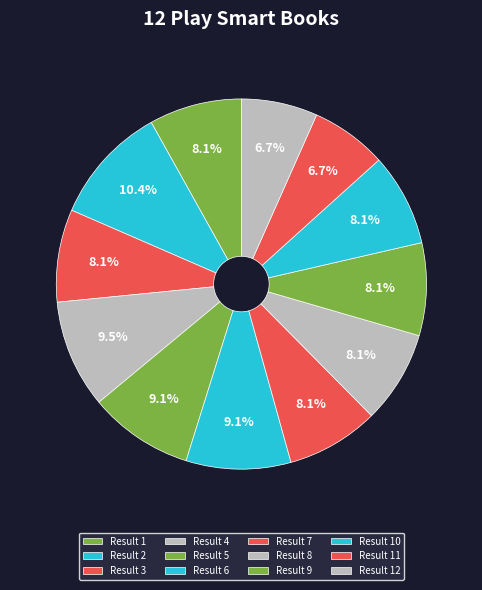

How many segments does this pie chart have?

12